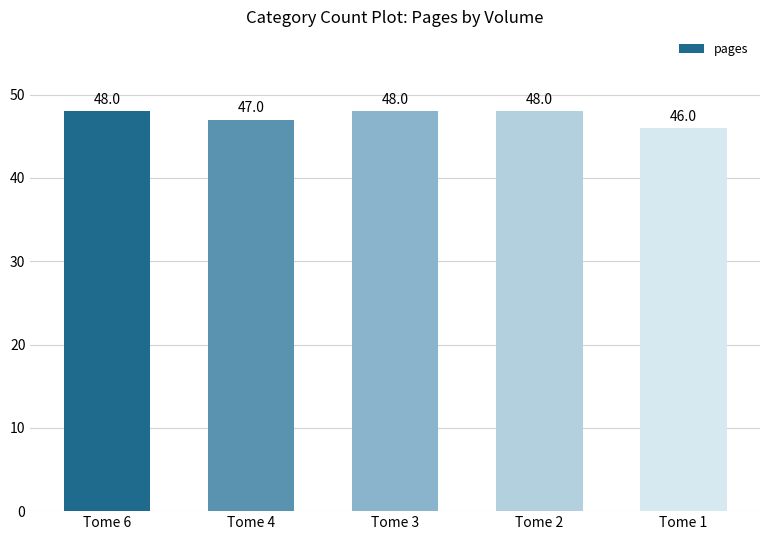

What is the average value?

47